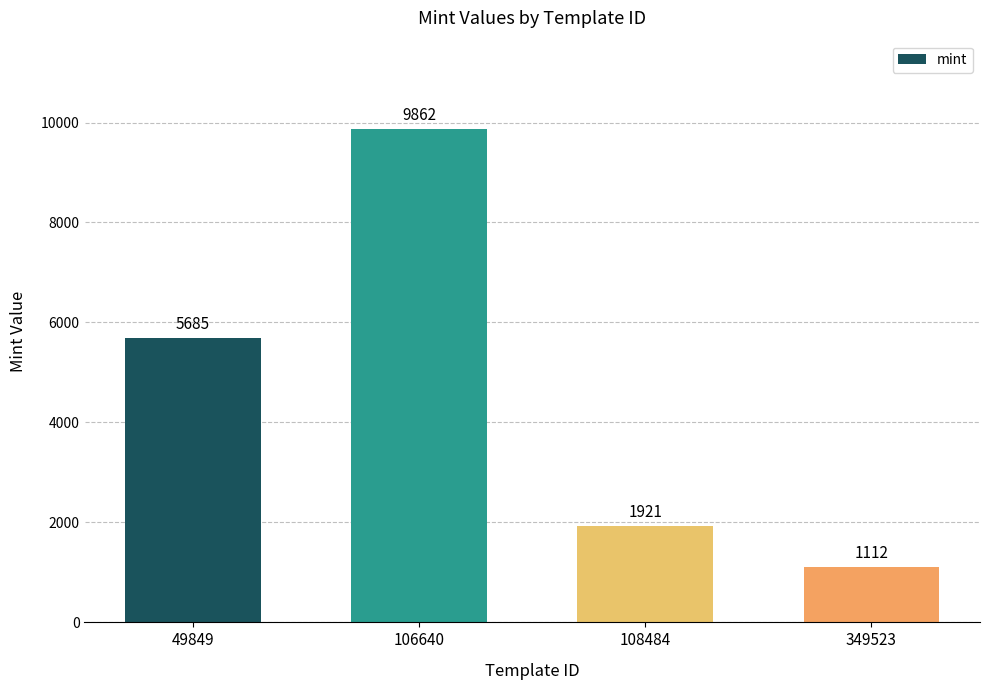

What is the change in value from 106640 to 349523?

-8750